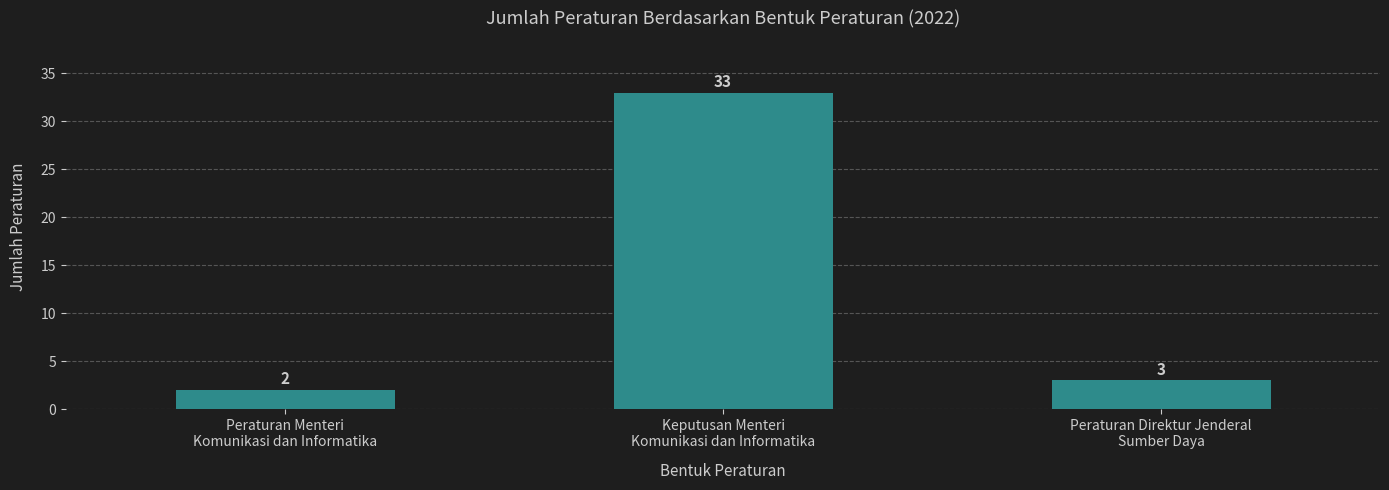

What is the label of the 1st bar from the right?

Peraturan Direktur Jenderal
Sumber Daya